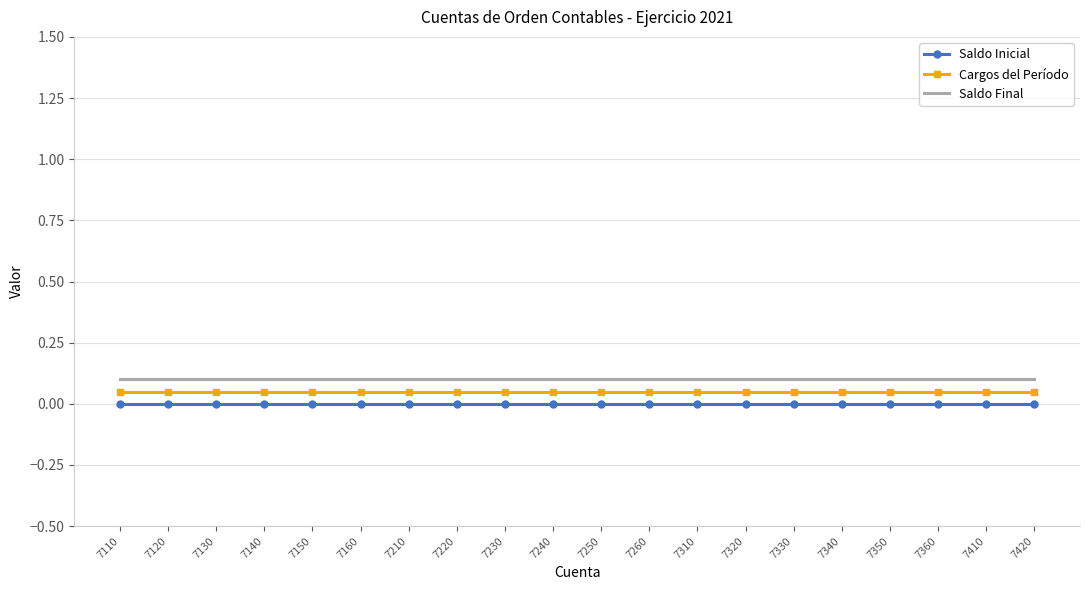

True or false: Cargos del Período and Saldo Inicial intersect in this chart.

False